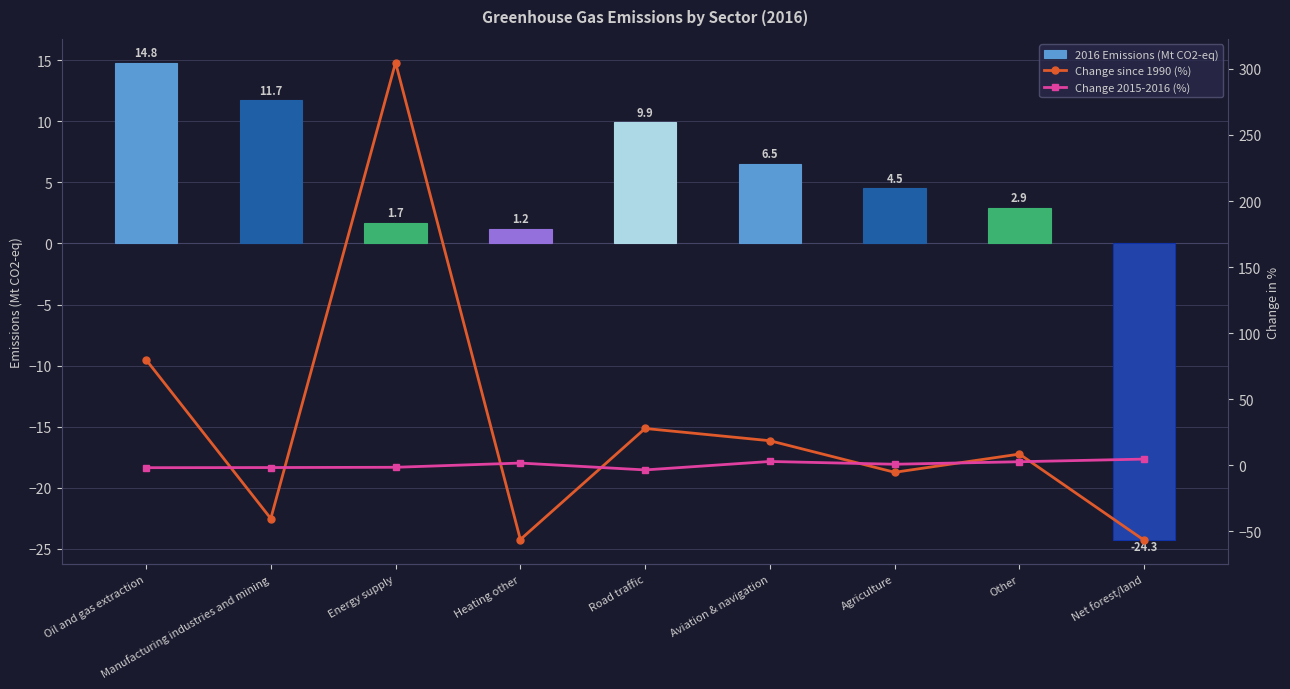

What is the sum of all Change 2015-2016 (%) values?

3.4